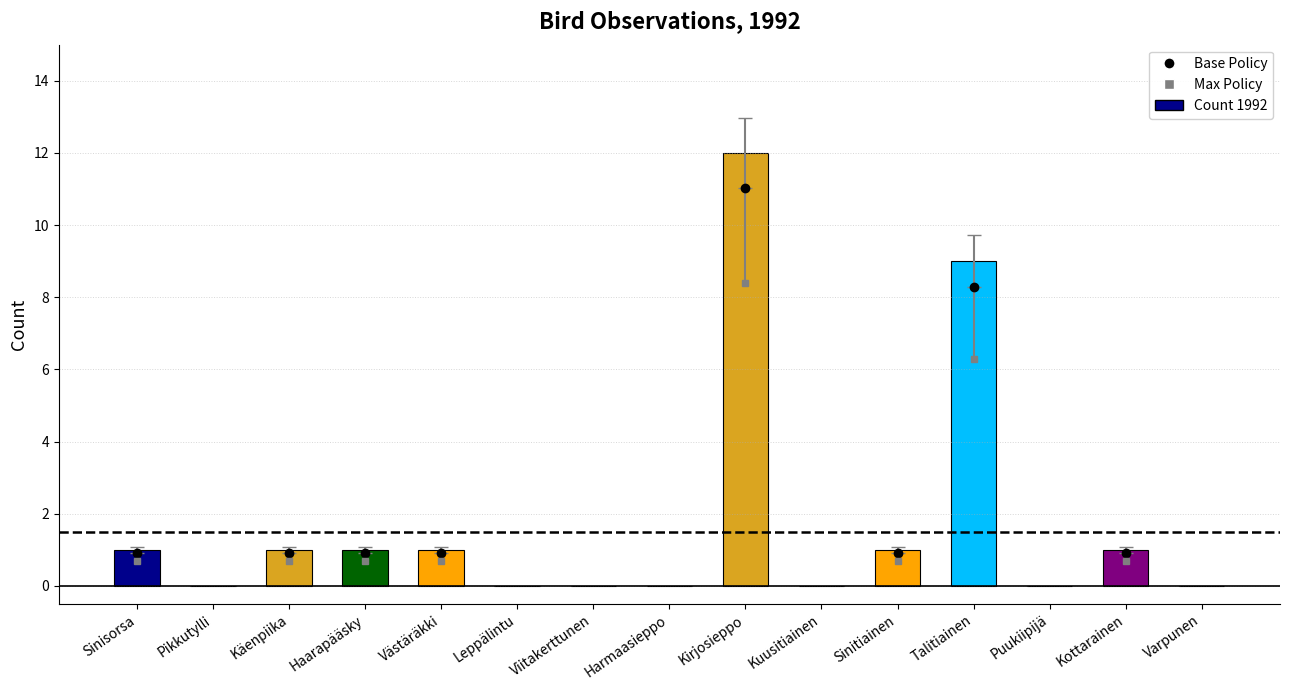

What is the difference between the values at Harmaasieppo and Talitiainen?

9